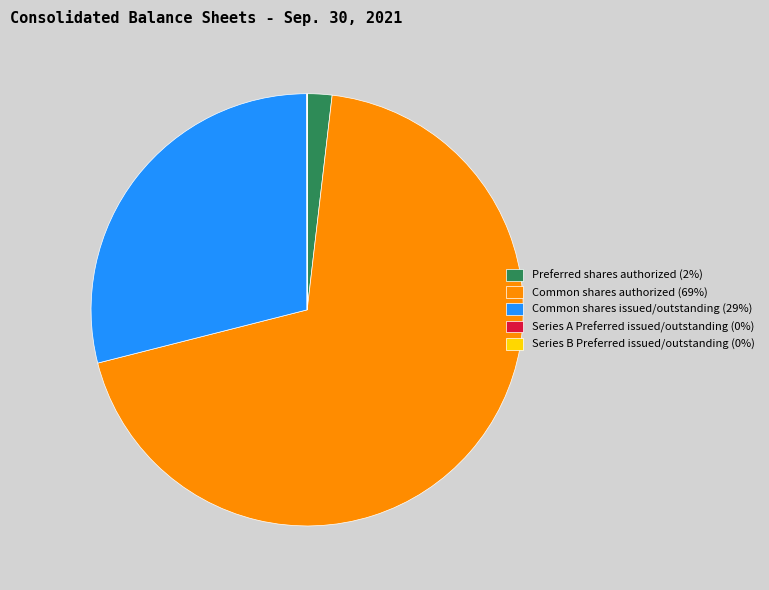

True or false: Common shares authorized (69%) accounts for 82% of the total.

False